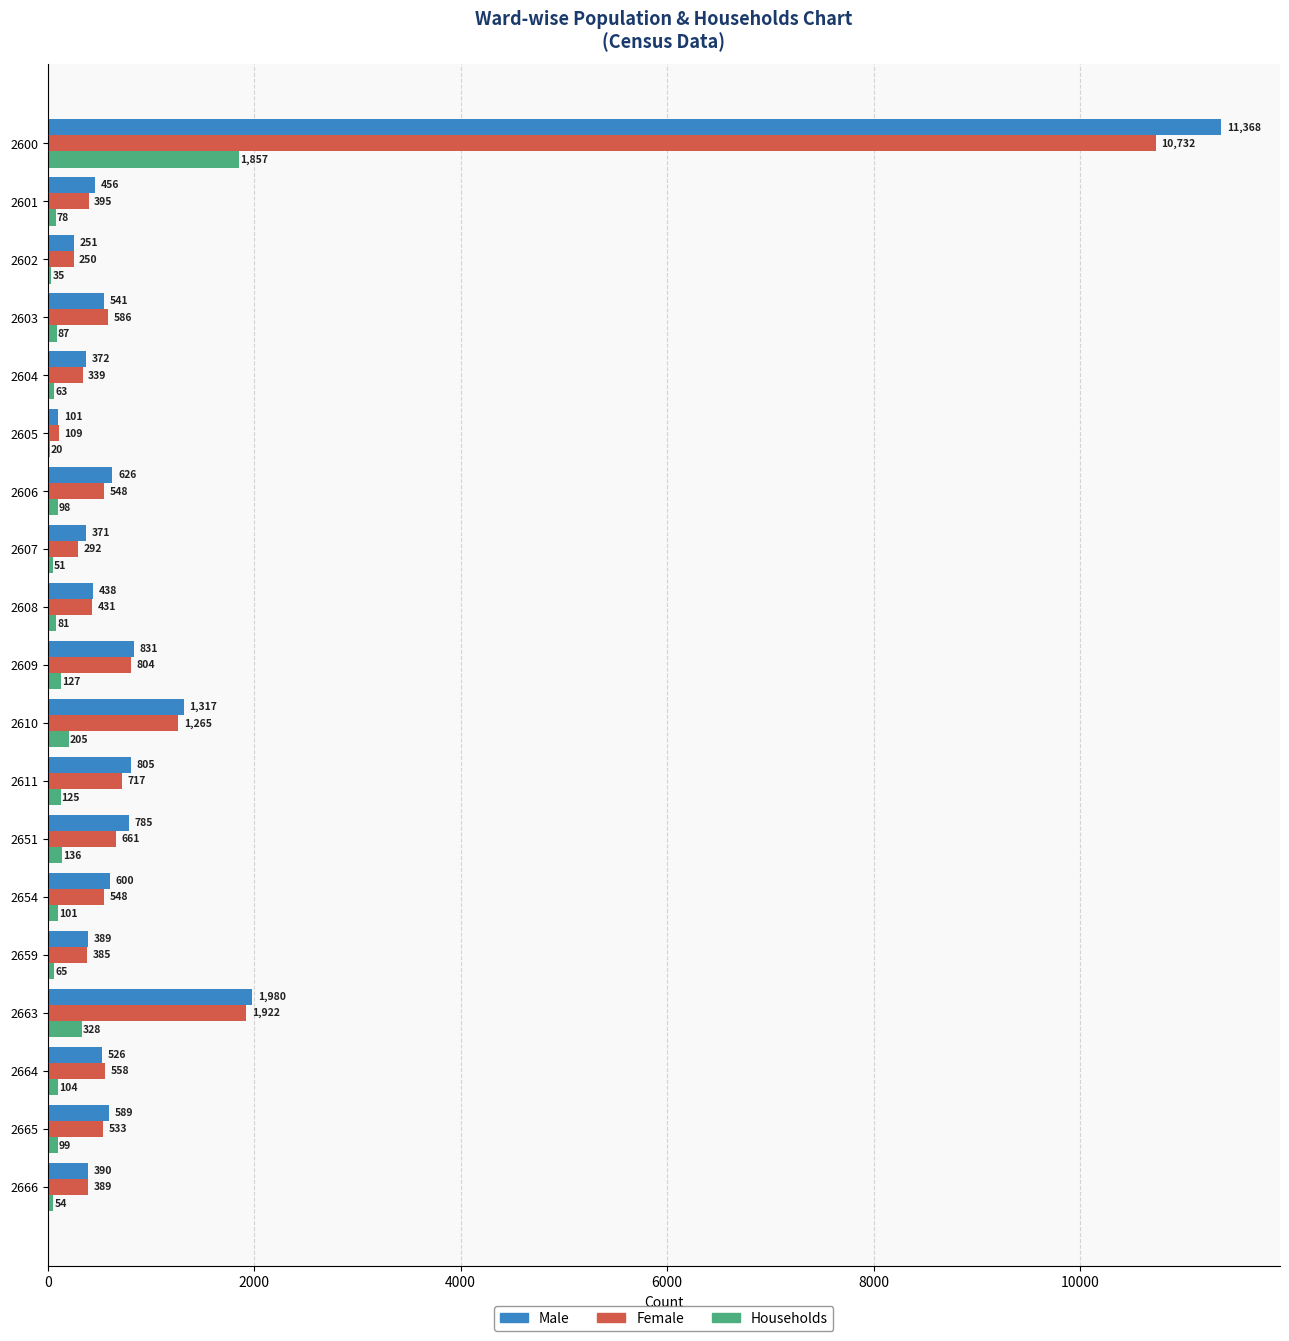

What value does the Households series have at 2602, to the nearest 10?

40